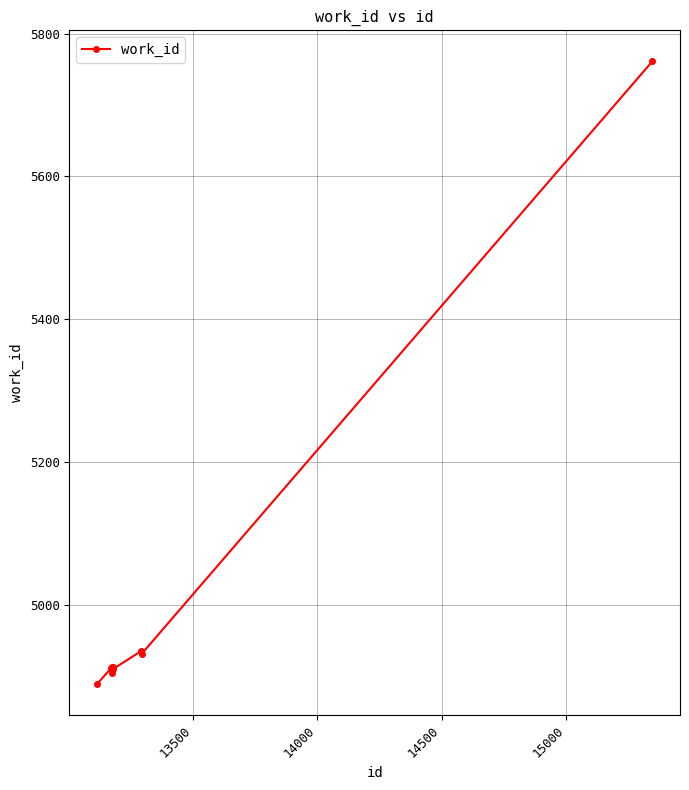

What is the maximum value shown in the chart?

5761